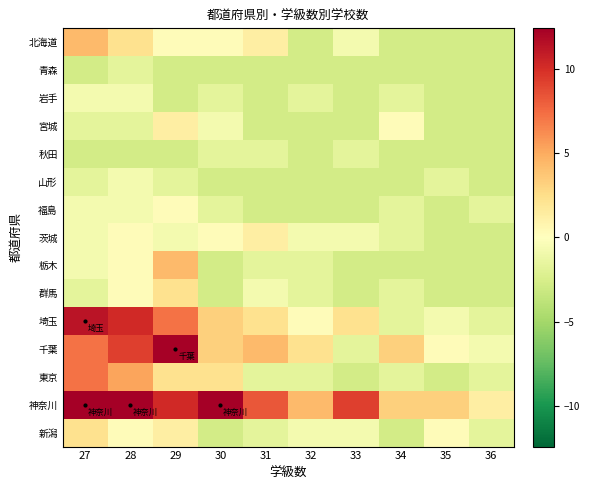

Which series changed the most between 29 and 32?

千葉